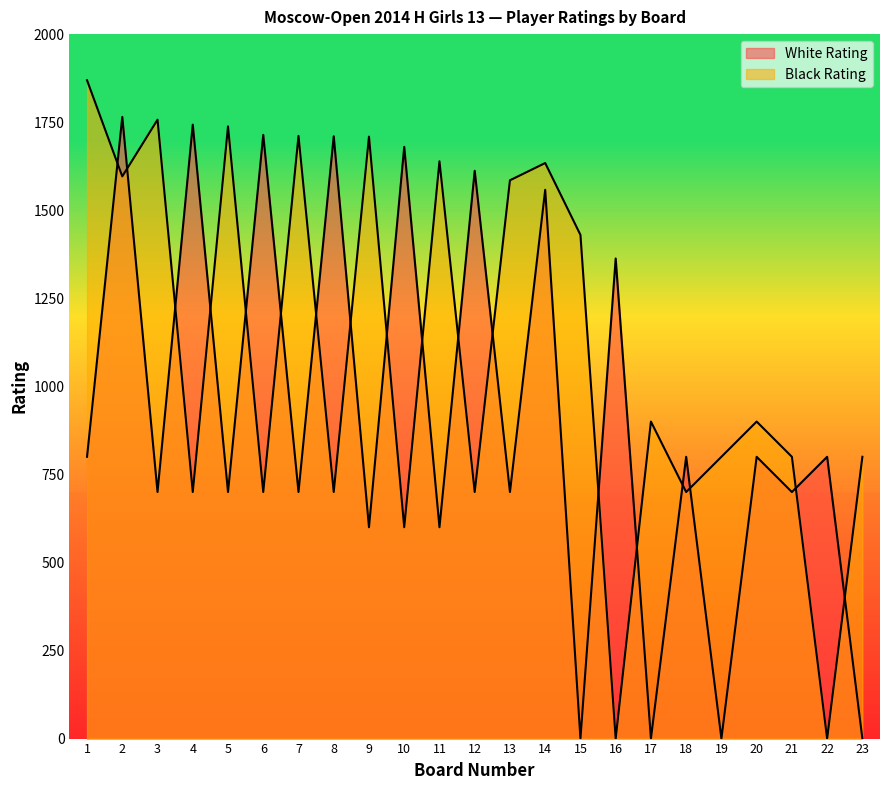

How many values in the Black Rating series are below 900?

11